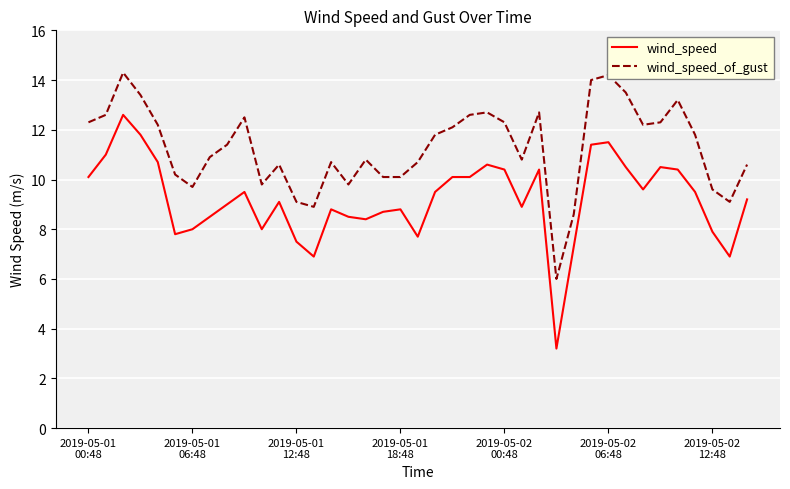

What is the minimum value shown in the chart?

3.2